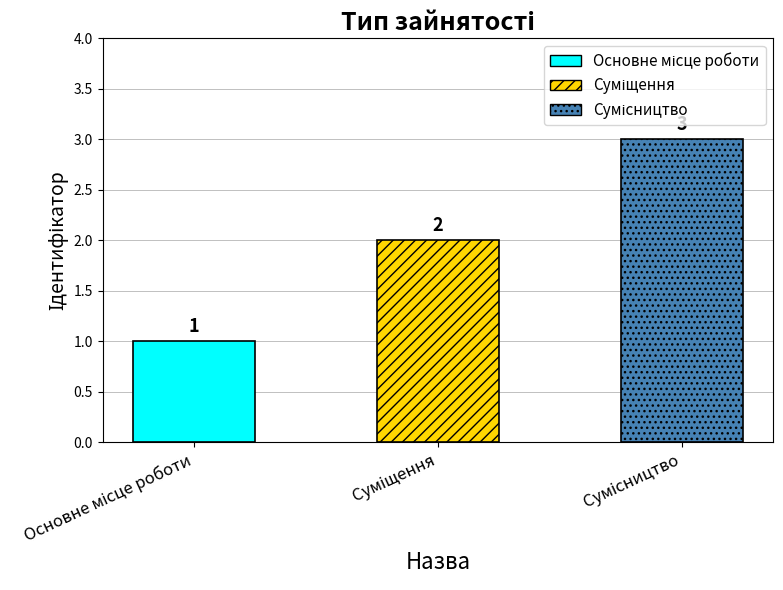

Does the chart contain stacked bars?

No